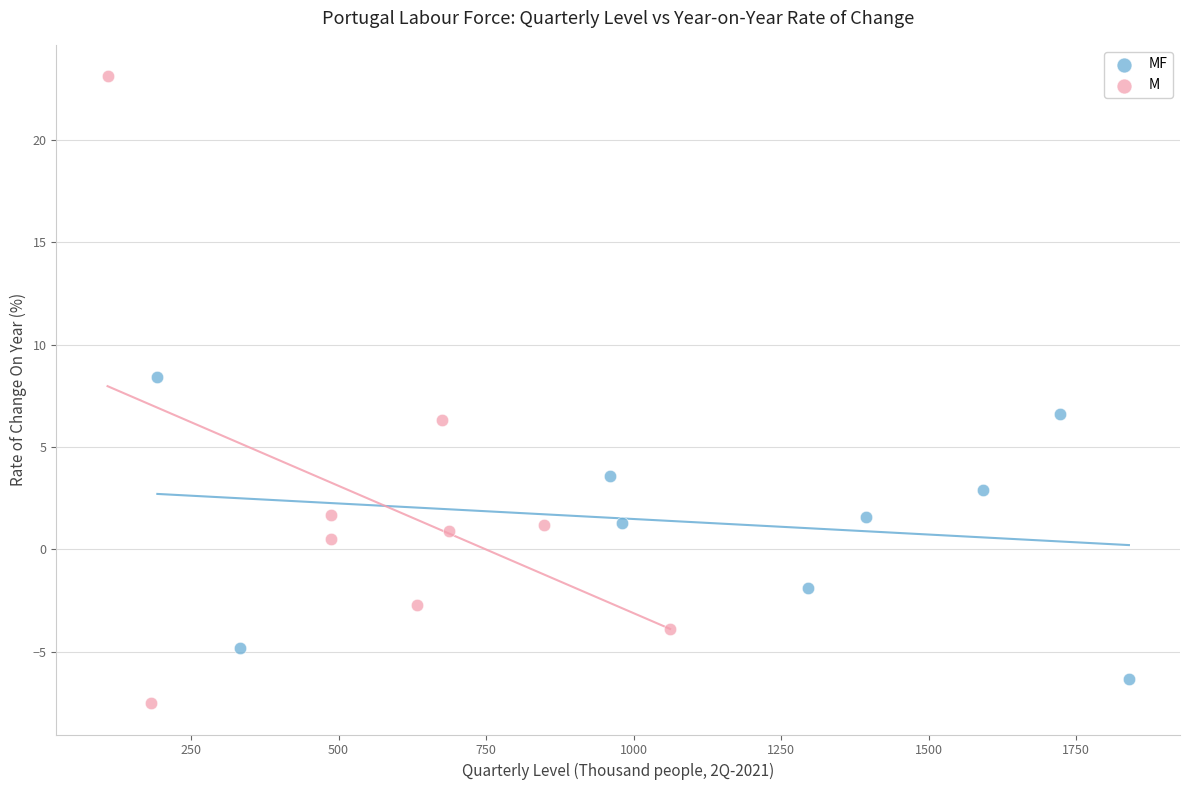

Which series reaches the maximum Y coordinate?

M